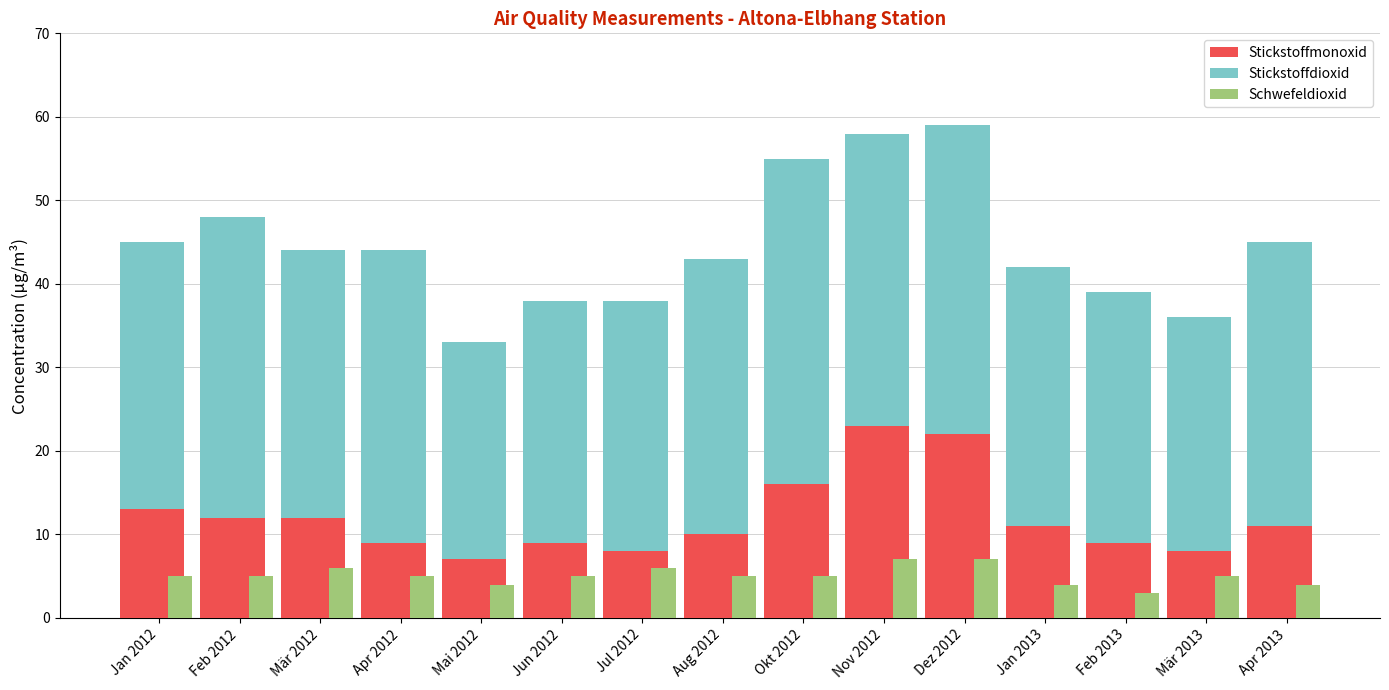

List the series in order of their peak value, highest first.

Stickstoffdioxid, Stickstoffmonoxid, Schwefeldioxid